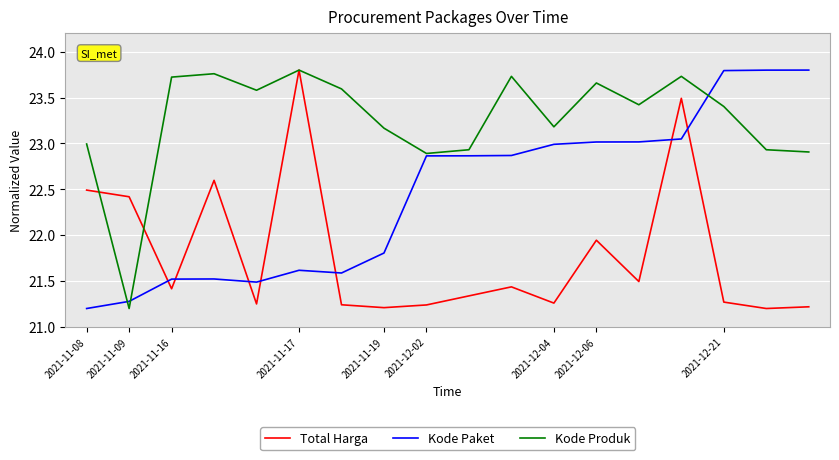

How many intersections are there between Total Harga and Kode Paket?

7